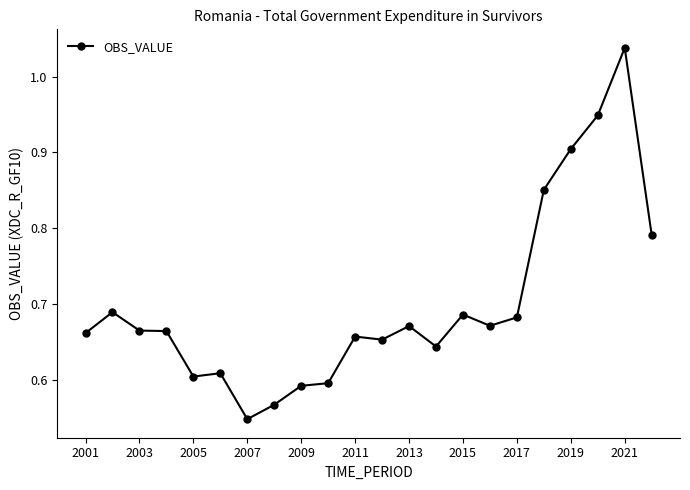

True or false: there are more than 2 points higher than both neighbors.

True